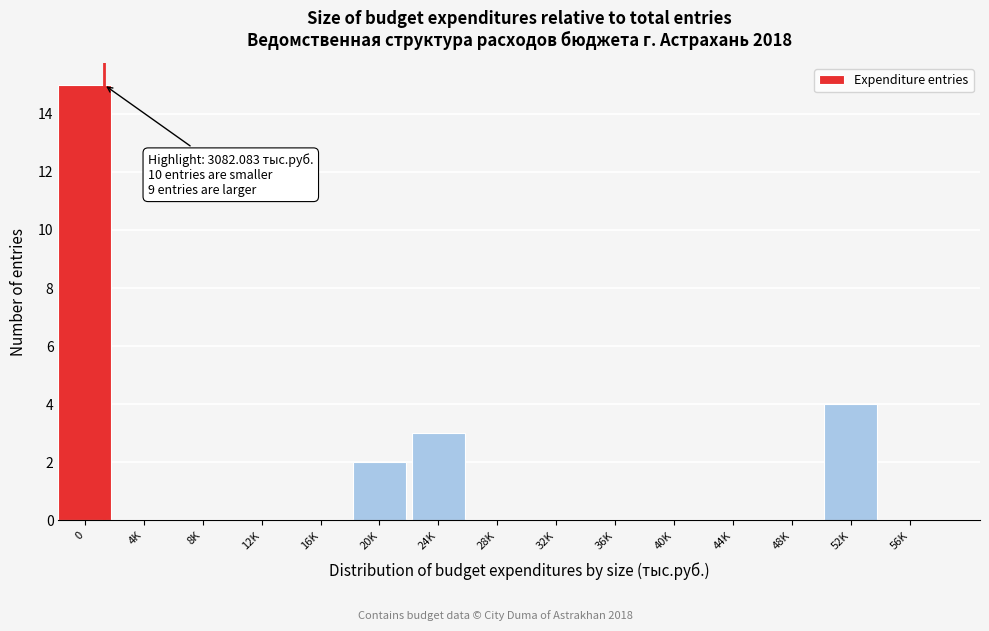

Reading right to left, extract all data points from this chart.

56K=0	52K=4	48K=0	44K=0	40K=0	36K=0	32K=0	28K=0	24K=3	20K=2	16K=0	12K=0	8K=0	4K=0	0=15